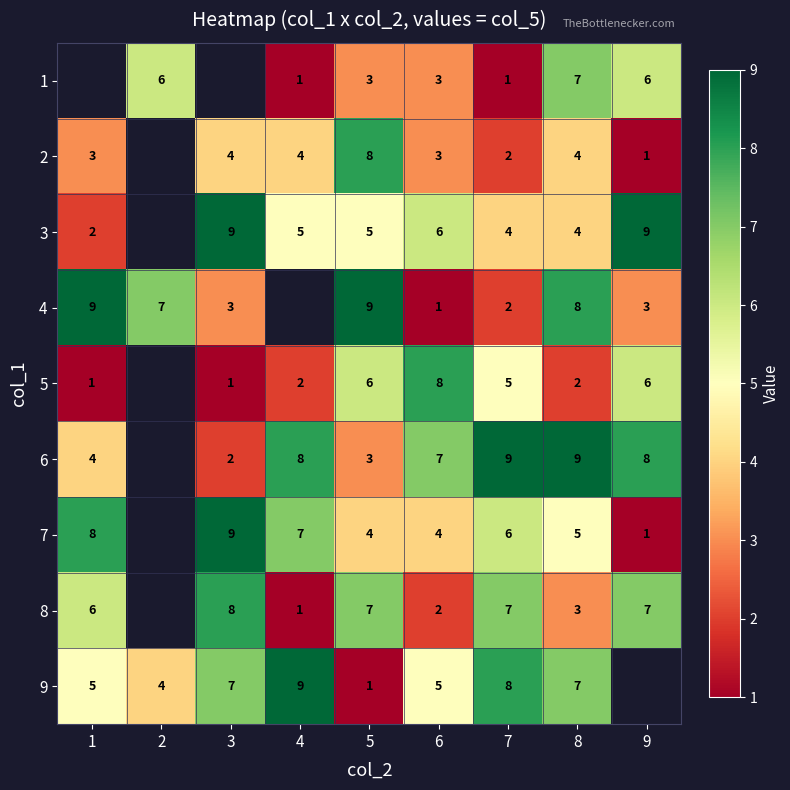

What is the sum of the 5 values at 5 and 9?

12